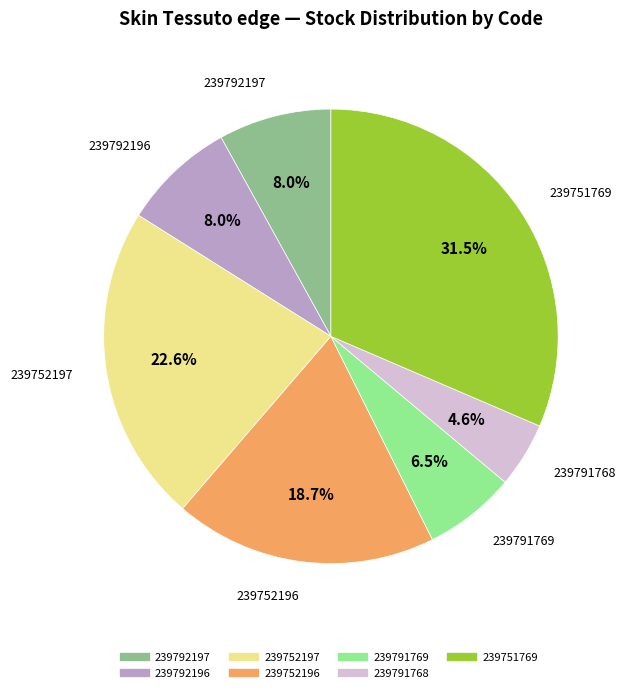

True or false: 239792196 accounts for 17% of the total.

False